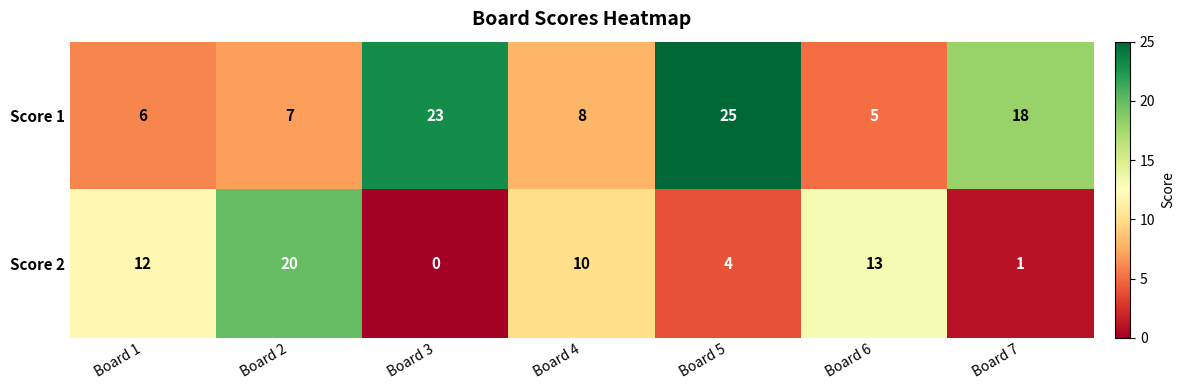

Reading right to left, transcribe all the data shown in this chart.

Score 1: Board 7=18	Board 6=5	Board 5=25	Board 4=8	Board 3=23	Board 2=7	Board 1=6
Score 2: Board 7=1	Board 6=13	Board 5=4	Board 4=10	Board 3=0	Board 2=20	Board 1=12